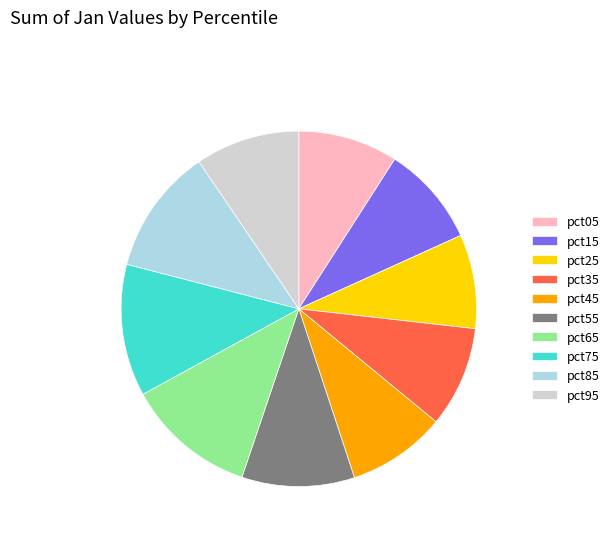

True or false: pct65 accounts for 20% of the total.

False